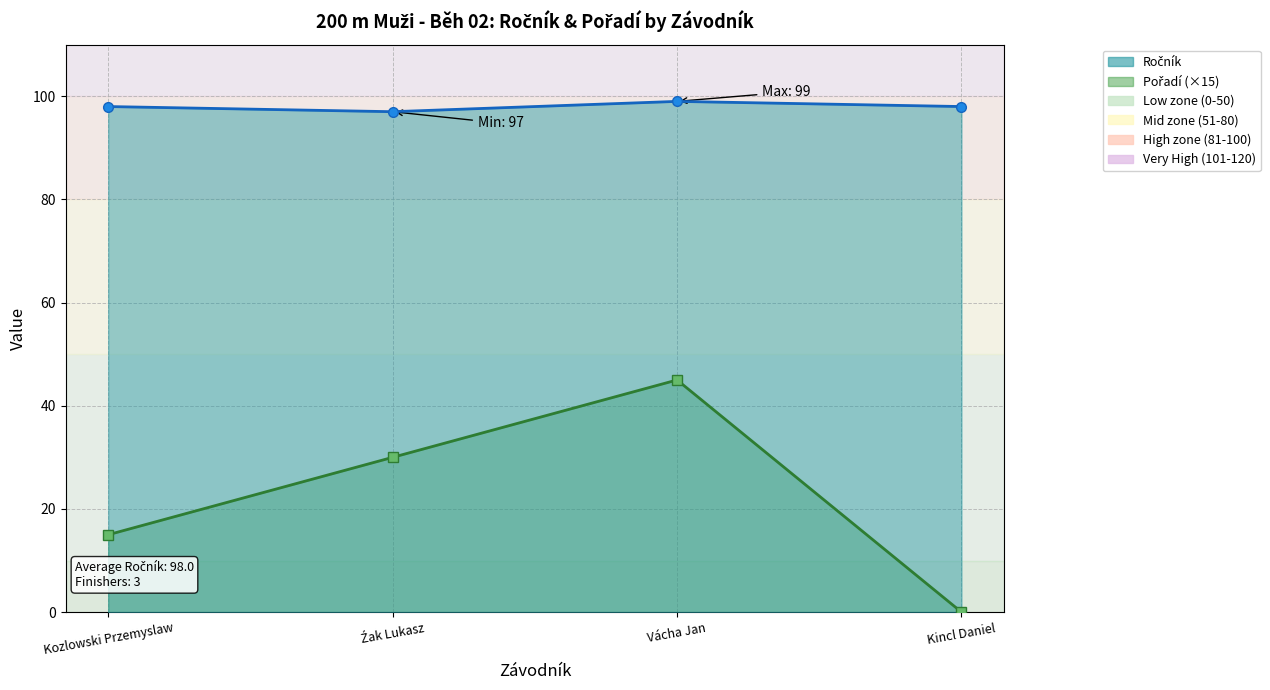

Which series has the largest total across all categories?

Ročník